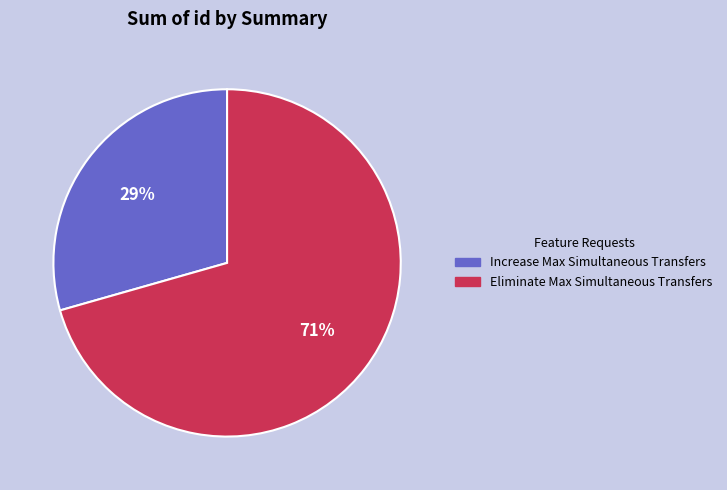

What is the largest slice in the pie chart?

Eliminate Max Simultaneous Transfers